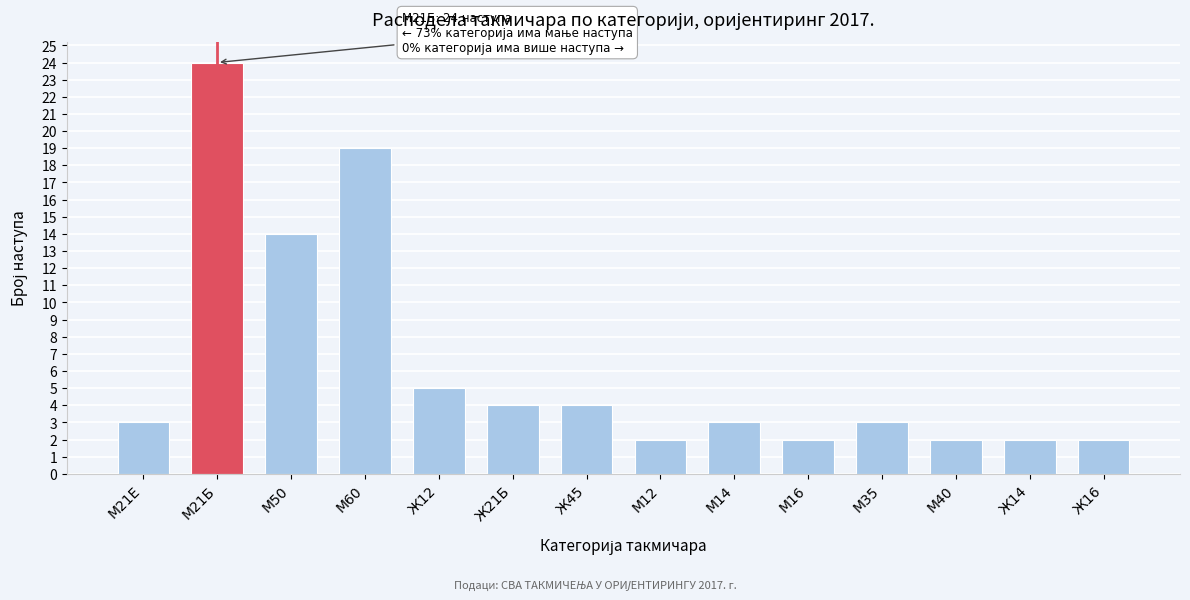

Reading left to right, transcribe all the data shown in this chart.

М21Е=3	М21Б=24	М50=14	М60=19	Ж12=5	Ж21Б=4	Ж45=4	М12=2	М14=3	М16=2	М35=3	М40=2	Ж14=2	Ж16=2